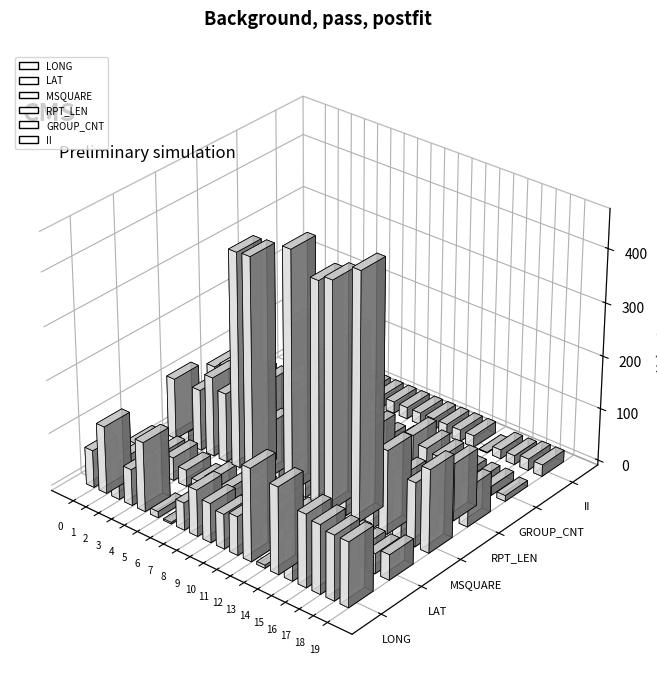

What is the average value of the LONG series?

88.7